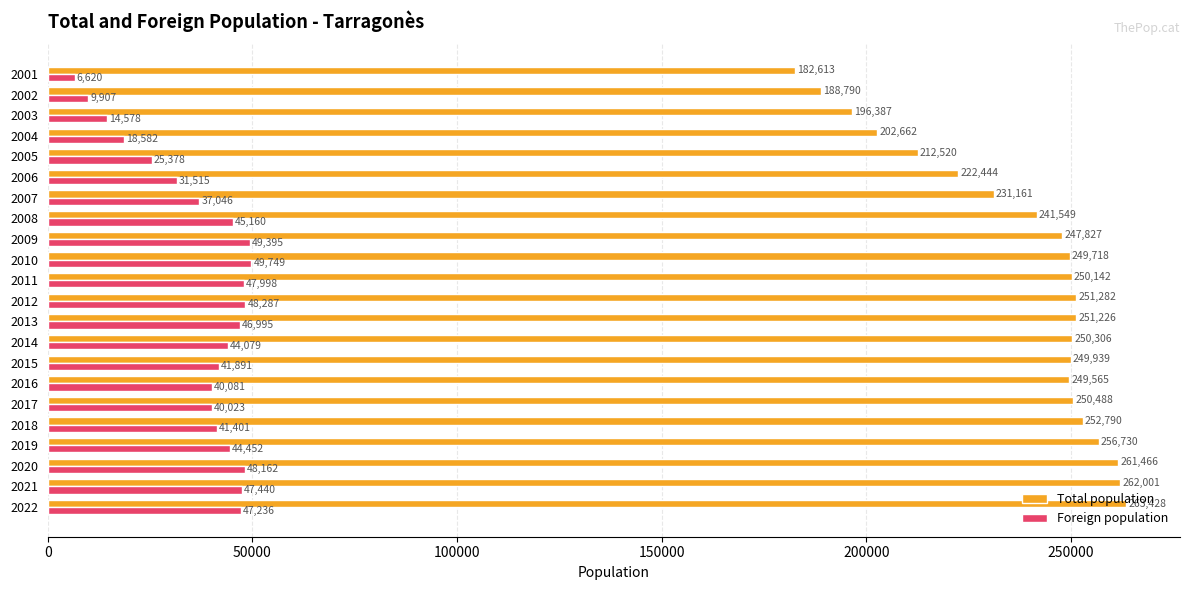

The value of Total population at 2005 is 342823. True or false?

False